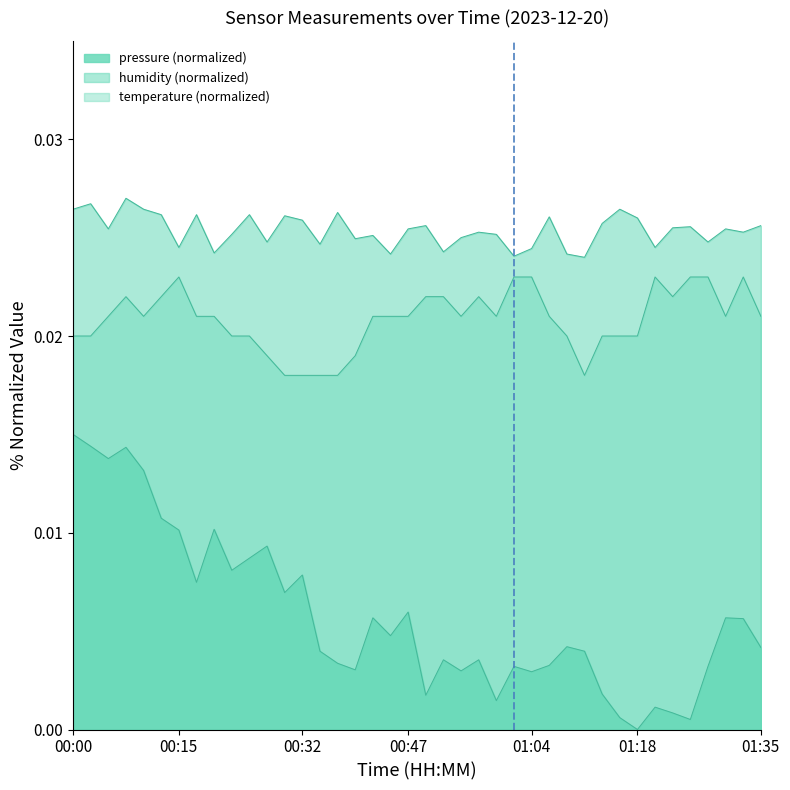

Does the chart display data point markers on the line(s)?

No